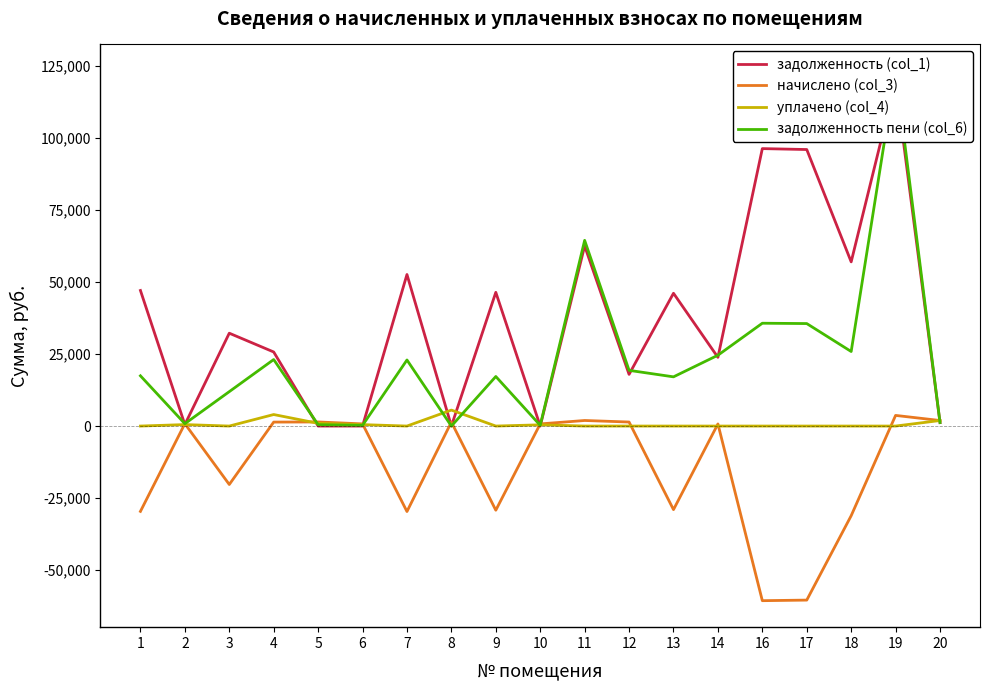

Reading left to right, transcribe all the data shown in this chart.

задолженность (col_1): 47067.5	512.1	32238.0	25717.4	0.0	0.0	52614.3	0.0	46422.7	0.0	62541.7	17941.2	46100.4	23856.1	96327.2	96004.9	57004.9	119598.0	1197.7
начислено (col_3): -29622.7	822.7	-20289.5	1378.5	1426.3	749.0	-29673.2	1386.4	-29216.9	747.0	1932.2	1398.4	-29014.0	737.0	-60625.1	-60422.3	-31124.4	3695.2	1926.3
уплачено (col_4): 0.0	512.1	0.0	4000.0	950.0	499.3	0.0	5546.0	0.0	428.0	0.0	0.0	0.0	0.0	0.0	0.0	0.0	0.0	1926.2
задолженность пени (col_6): 17444.8	822.7	11948.5	23095.9	475.9	249.7	22941.1	0.0	17205.8	249.0	64474.0	19339.6	17086.4	24593.2	35702.1	35582.7	25880.5	123293.2	1197.8